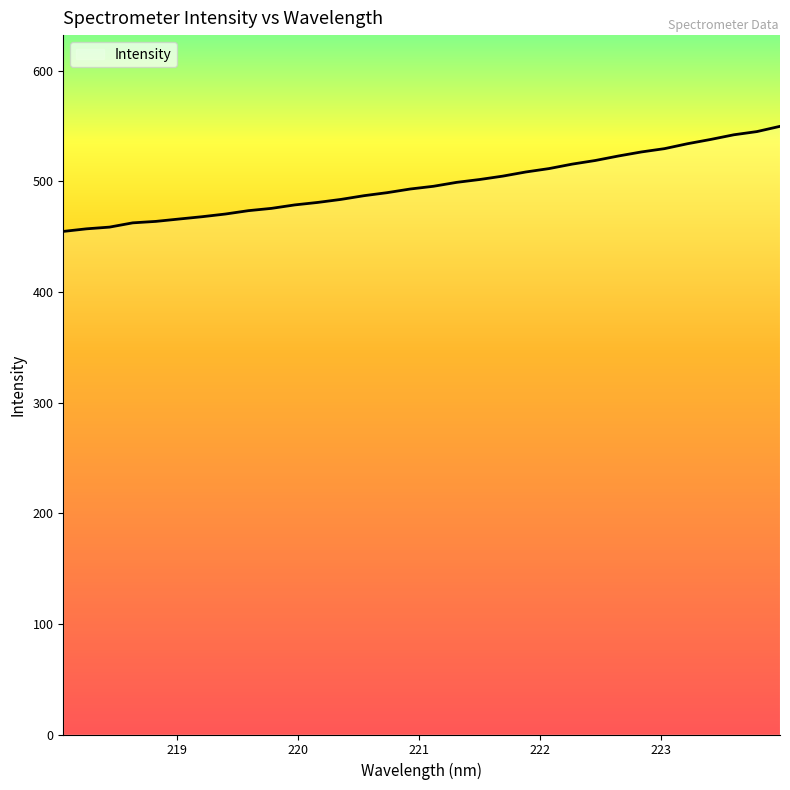

How many series are shown in this chart?

1